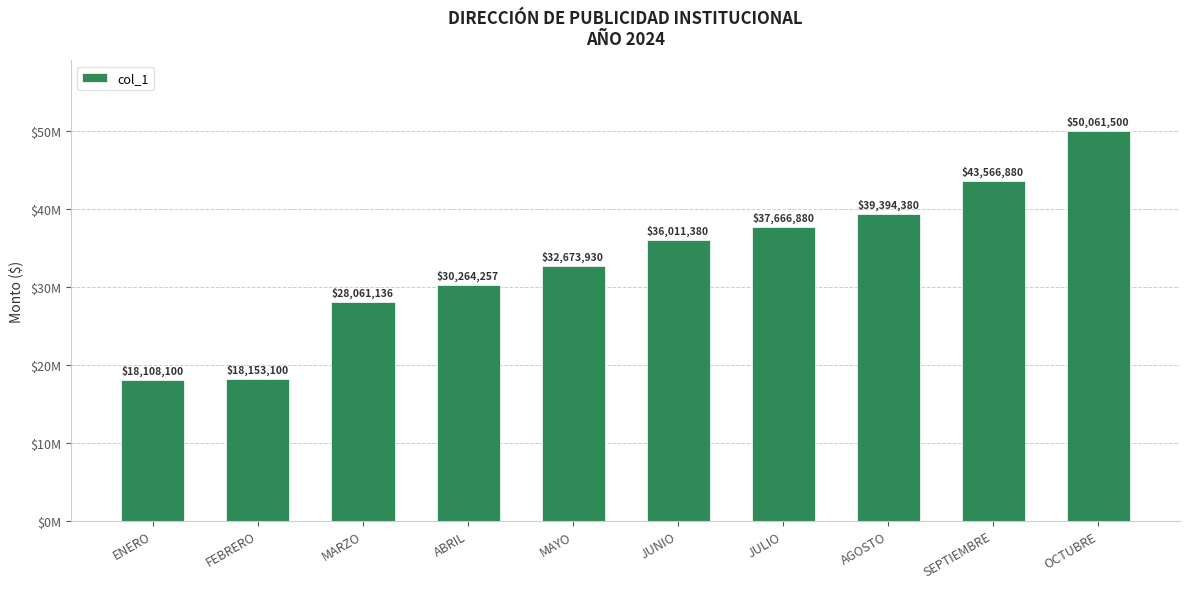

Does the chart contain any negative values?

No